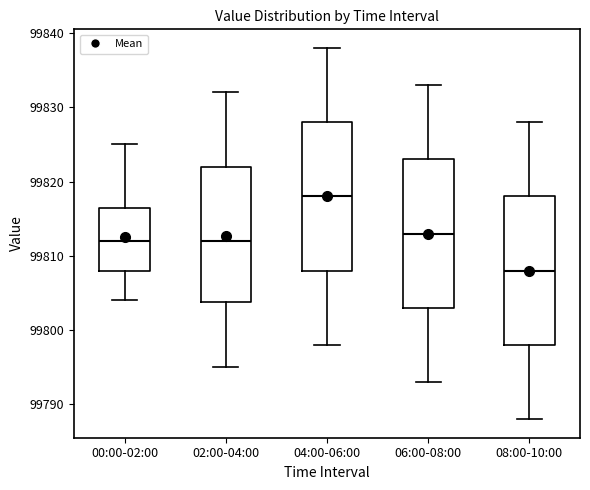

Where does the median line of the box for 04:00-06:00 sit on the y-axis? The values are not printed on the chart, so give them approximately, as read against the axis.

99818